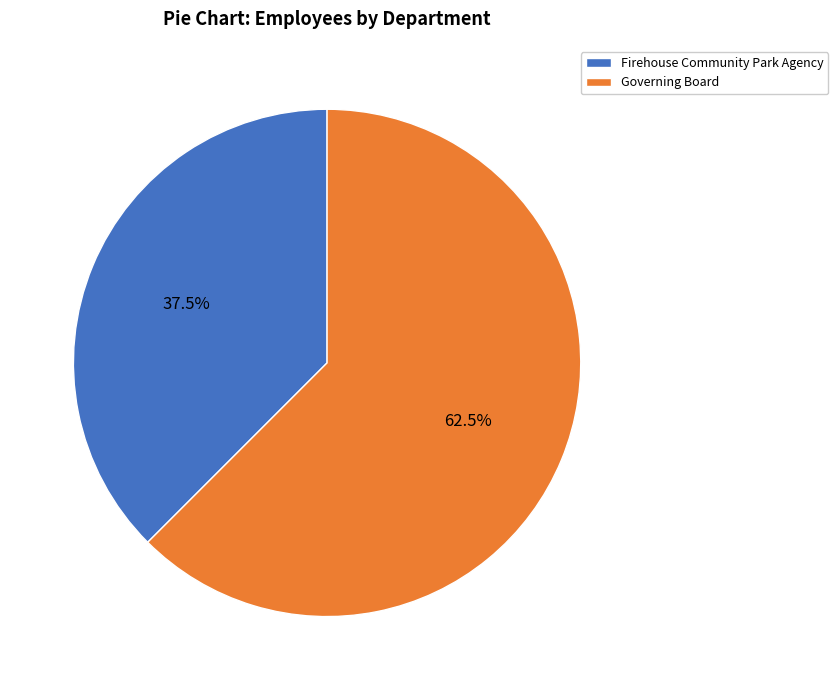

To the nearest percent, what is the average slice percentage?

50%